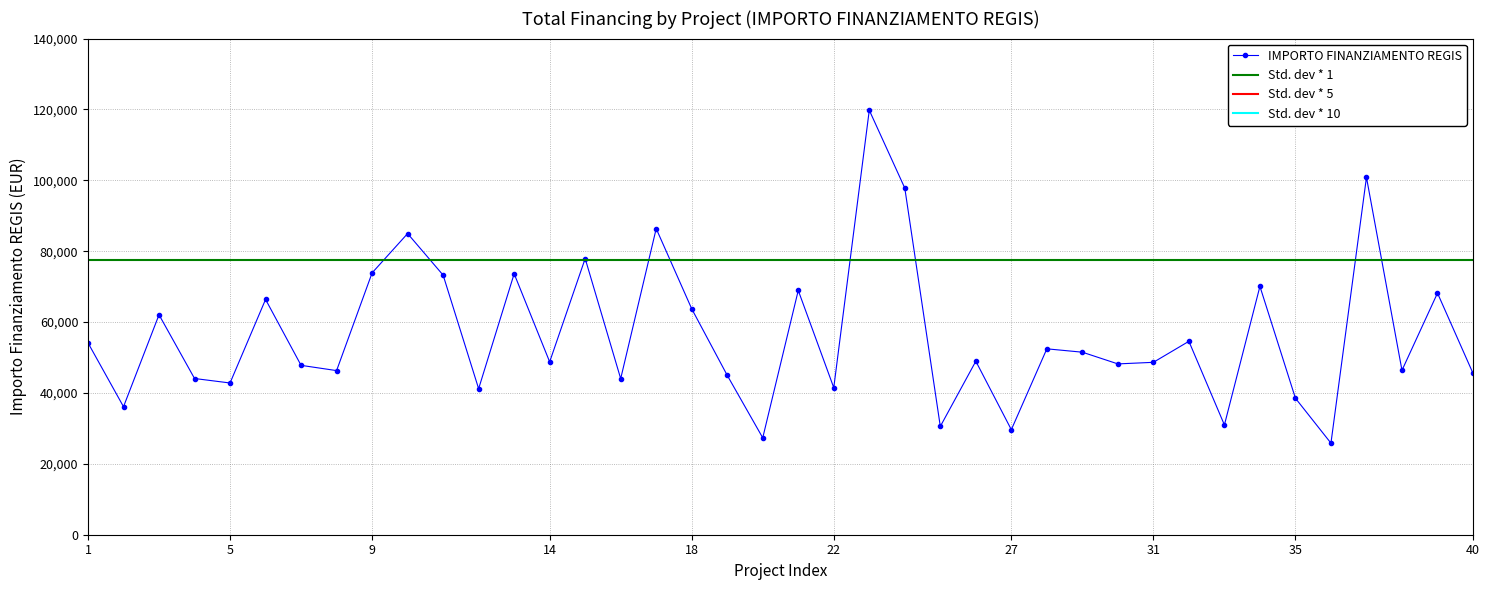

In IMPORTO FINANZIAMENTO REGIS, how many points are lower than both neighbors (excluding endpoints)?

14